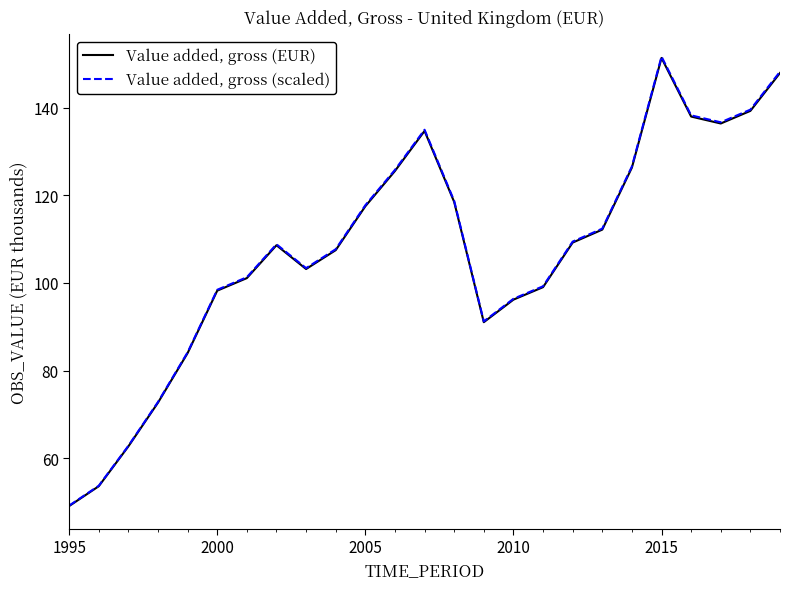

Count the number of categories in the chart.

25